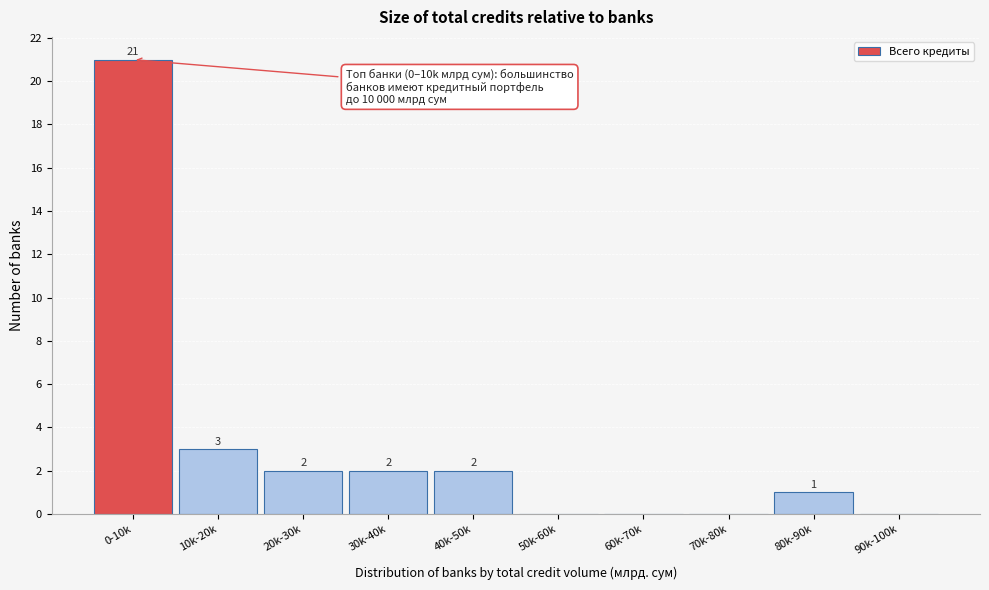

Reading left to right, what are all the values shown in this chart?

0-10k=21	10k-20k=3	20k-30k=2	30k-40k=2	40k-50k=2	50k-60k=0	60k-70k=0	70k-80k=0	80k-90k=1	90k-100k=0